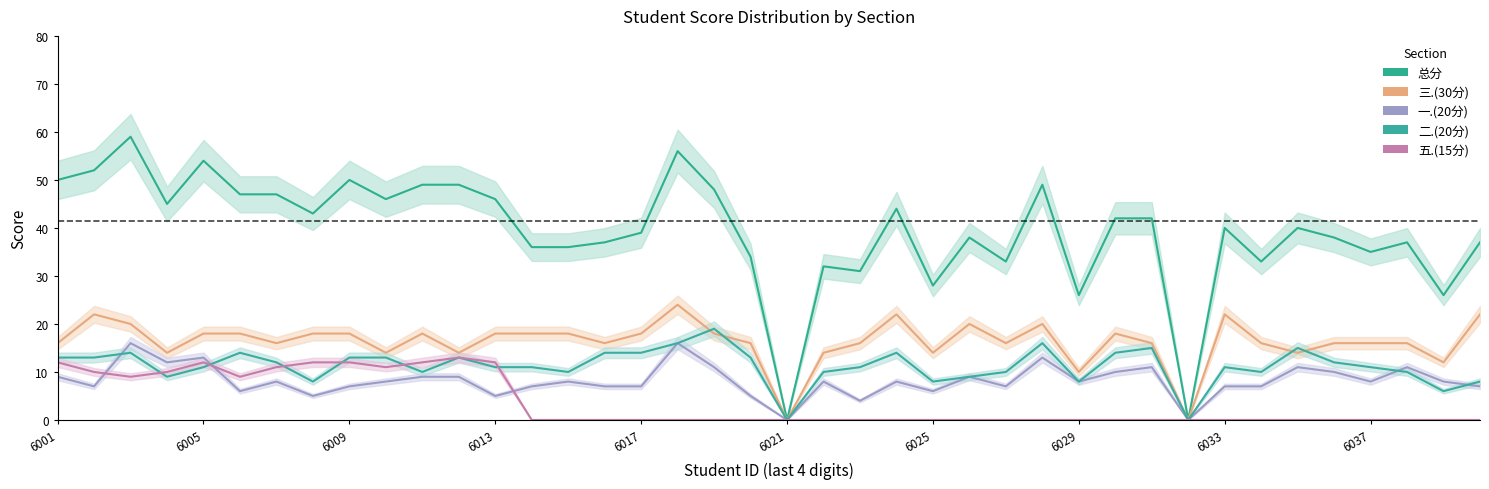

At which category is the sum across all series the highest?

2022076003